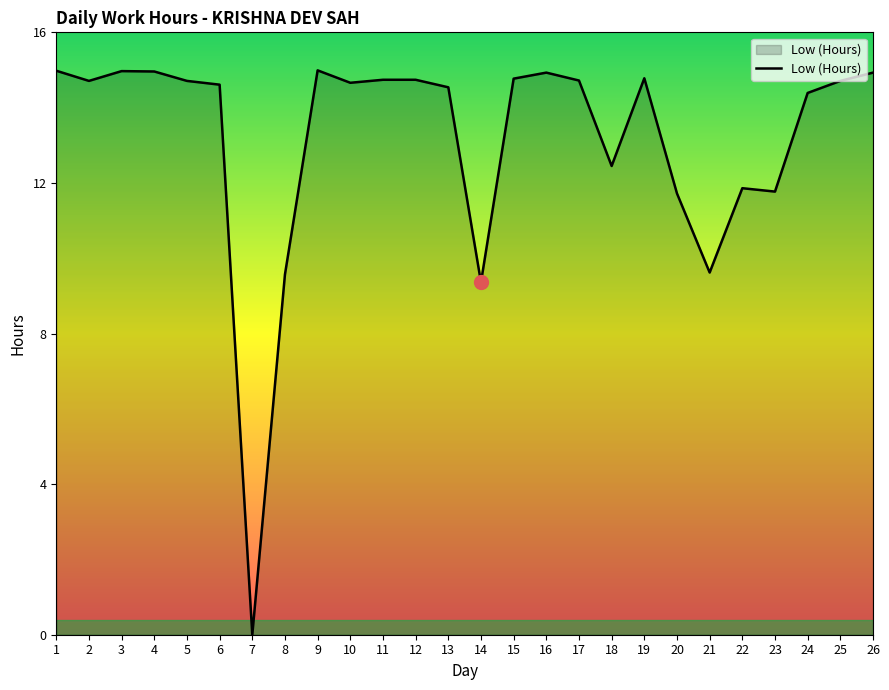

Which category has the lowest value across all series?

7